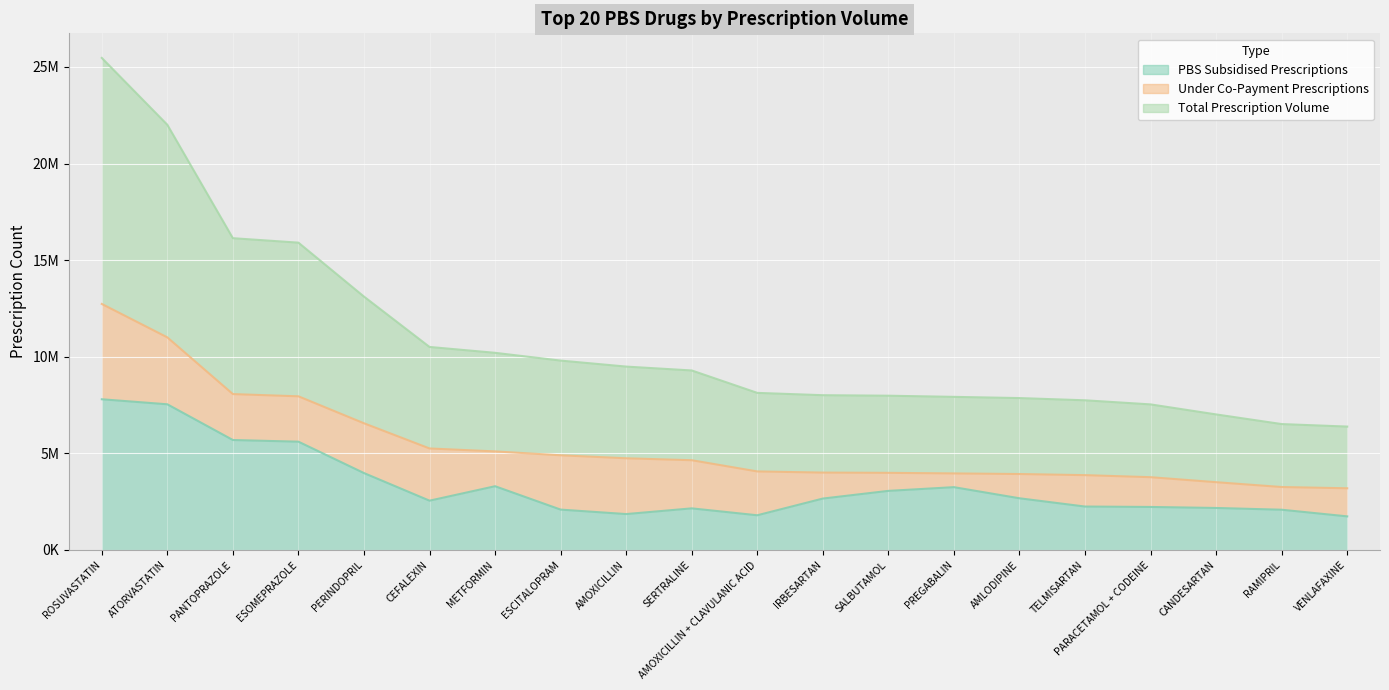

True or false: Total Prescription Volume and PBS Subsidised Prescriptions intersect in this chart.

False